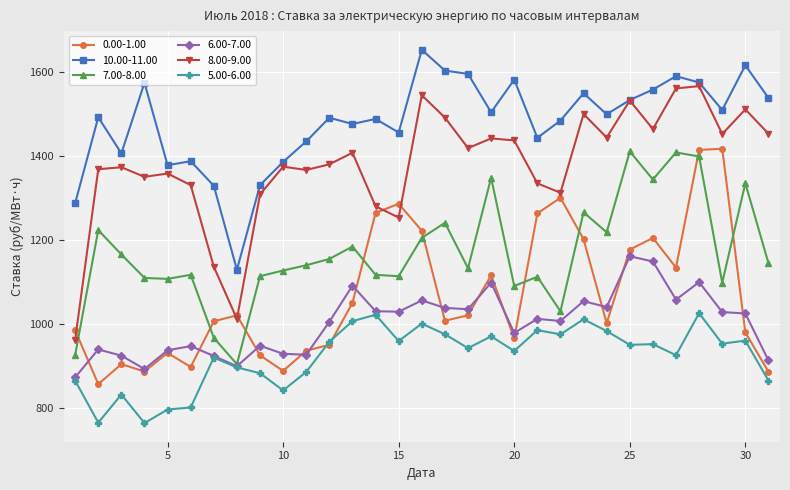

Which series has the largest total across all categories?

10.00-11.00